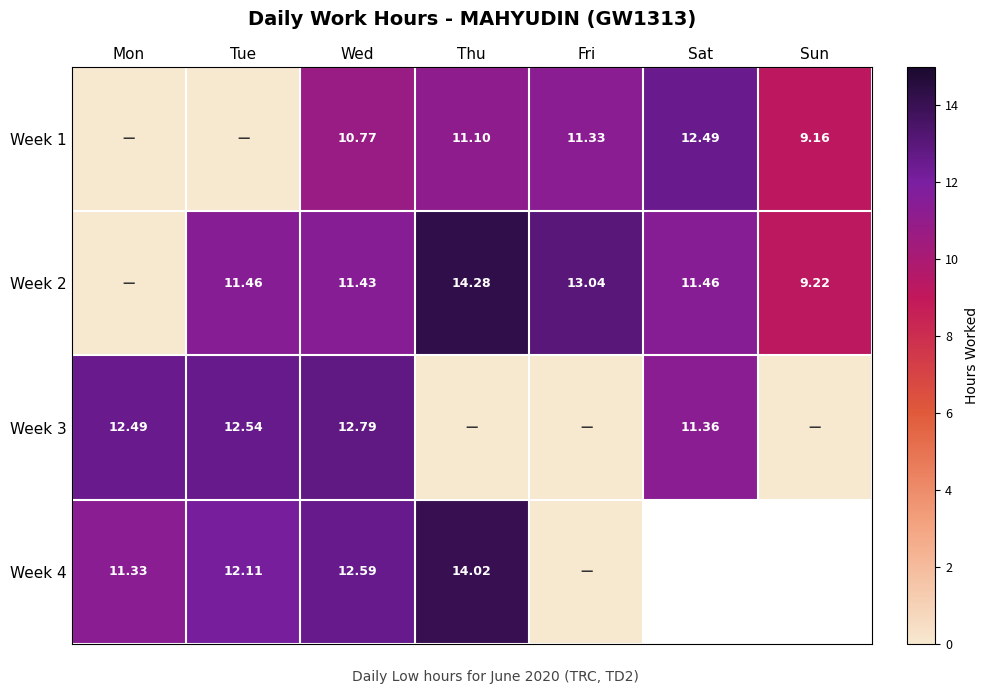

How many values in the Week 2 series are below 11?

2